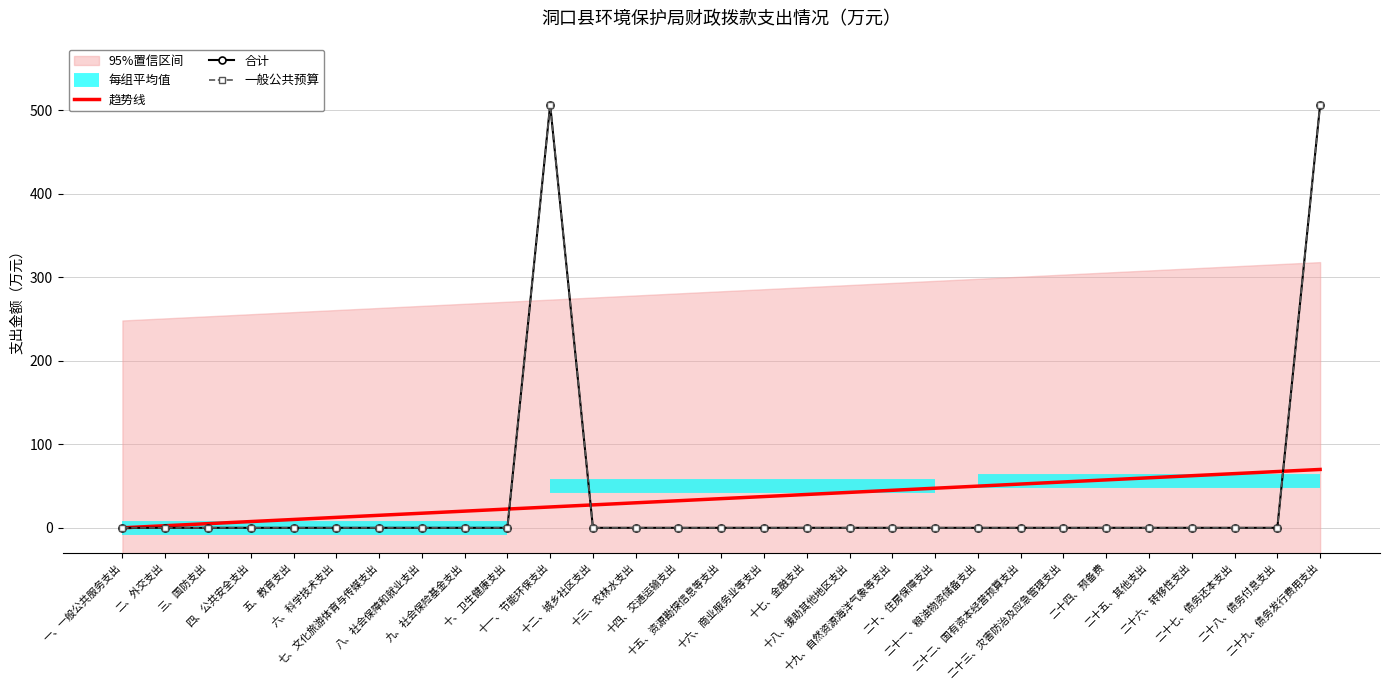

True or false: 一般公共预算 and 合计 cross at least once.

False